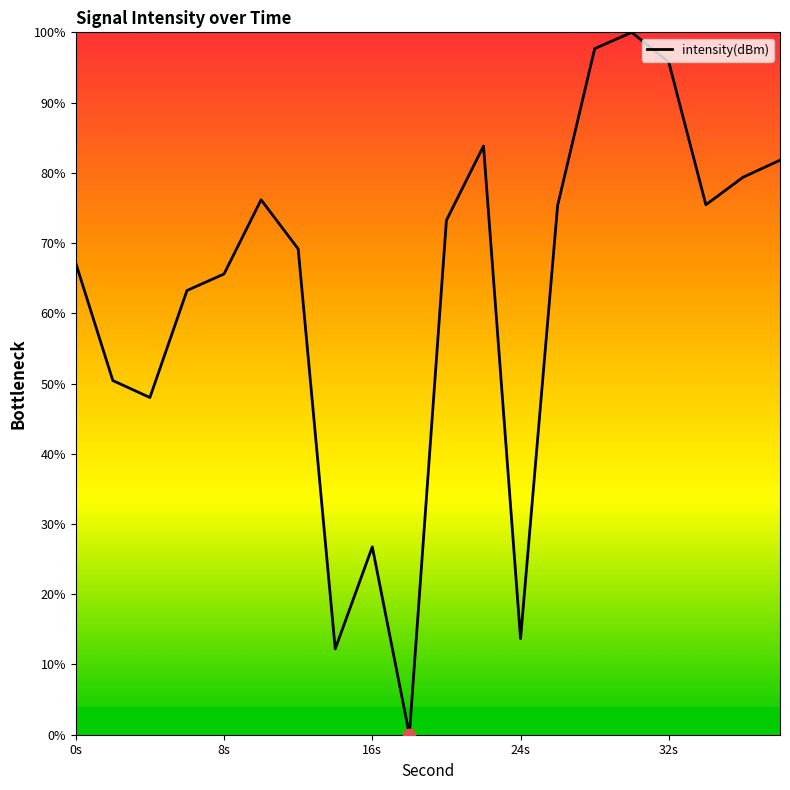

What is the difference between the maximum and minimum values?

100.0